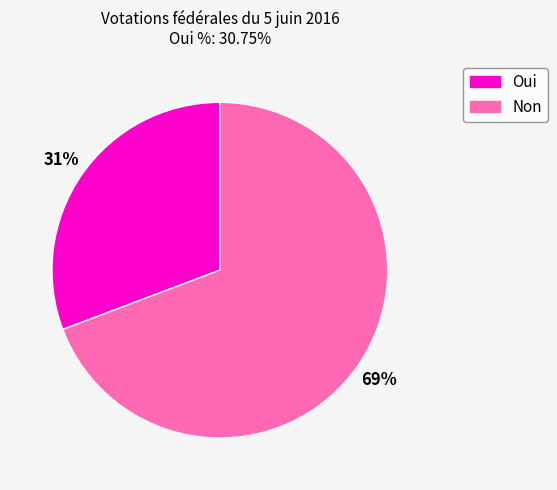

Between Oui and Non, which is larger?

Non